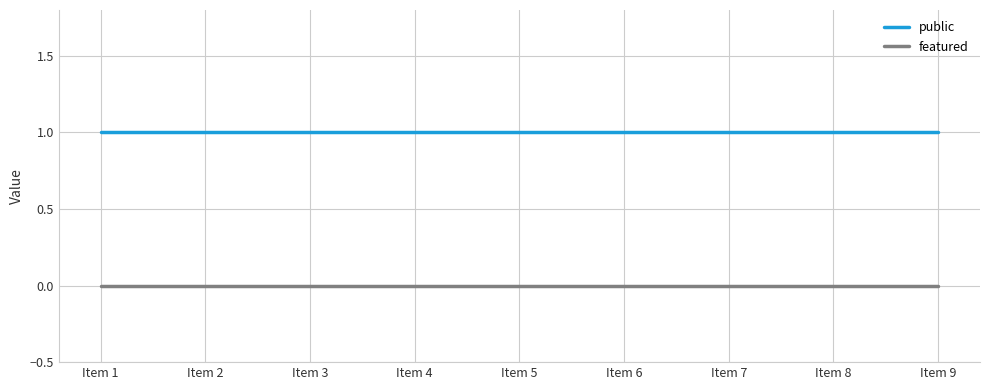

What are all the series names shown in the legend?

public, featured